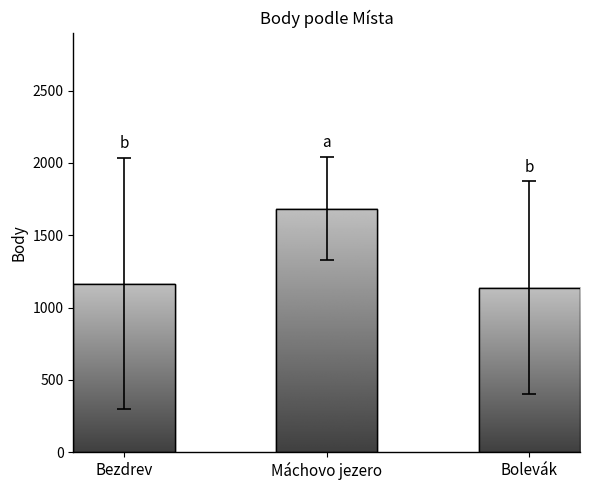

Is it true that the value at Bezdrev is 1993.7?

False